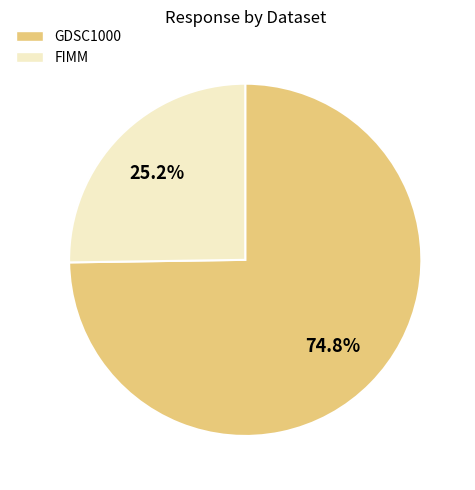

How much of the chart is everything except GDSC1000?

25.2%